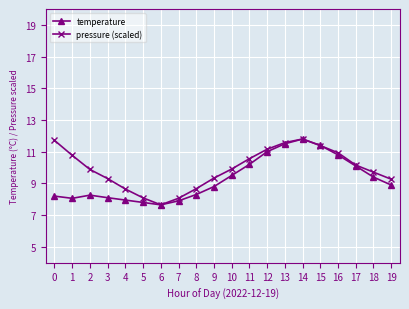

What is the highest value of the pressure (scaled) series?

11.8